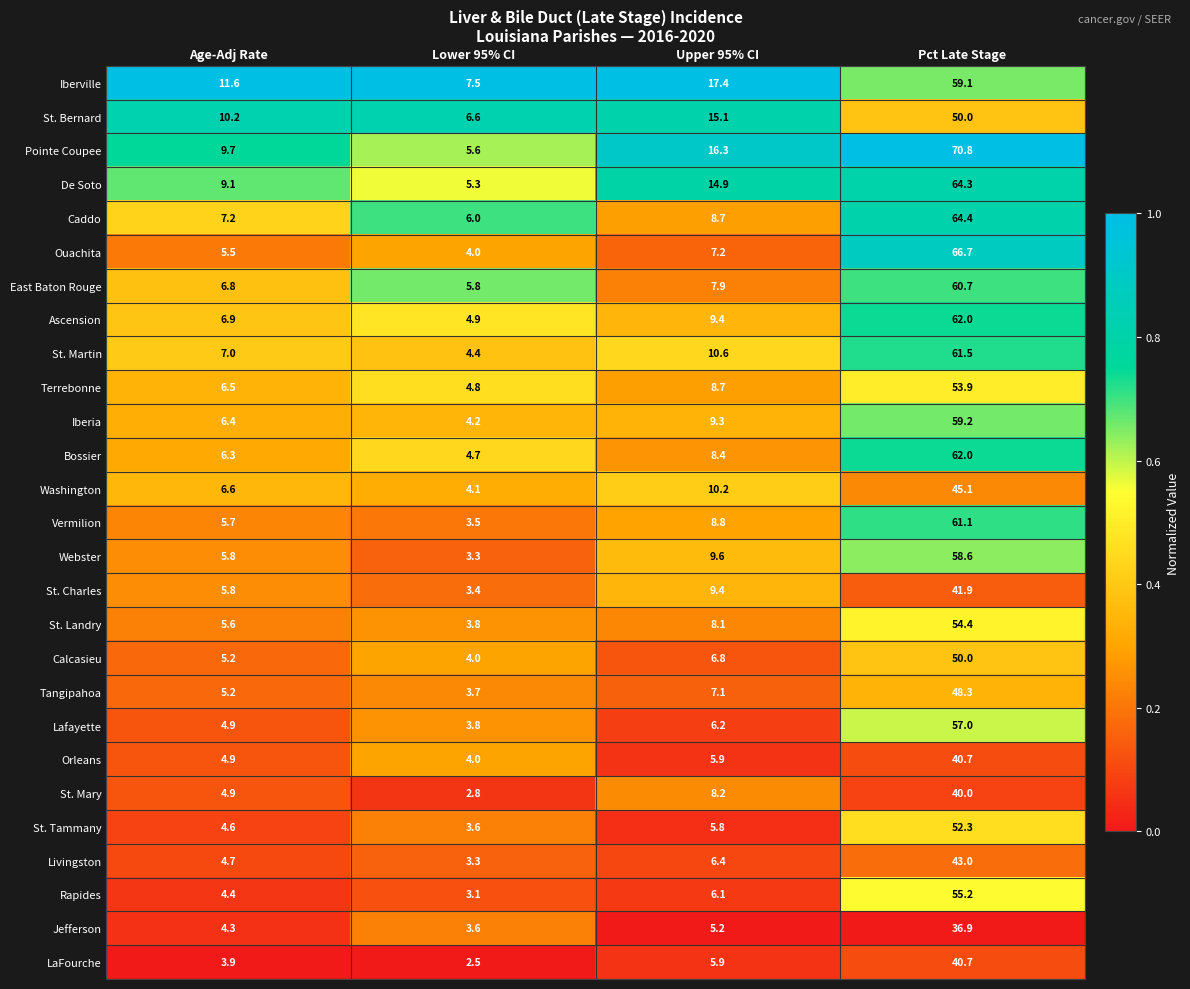

What is the total value across all series at Pct Late Stage?

1459.8